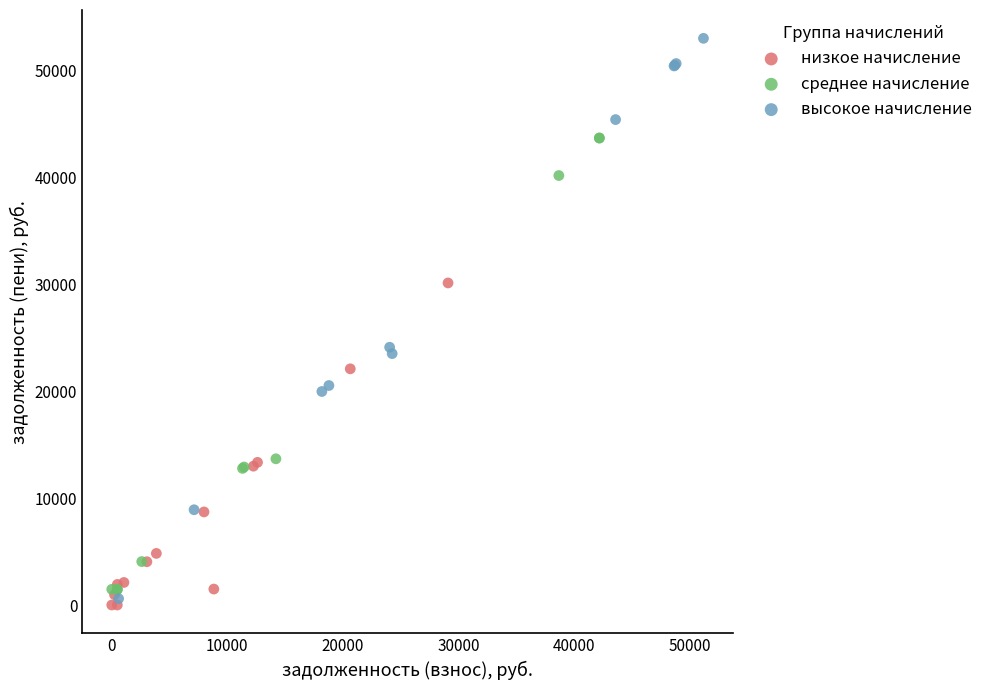

Which series contains the highest Y value?

высокое начисление